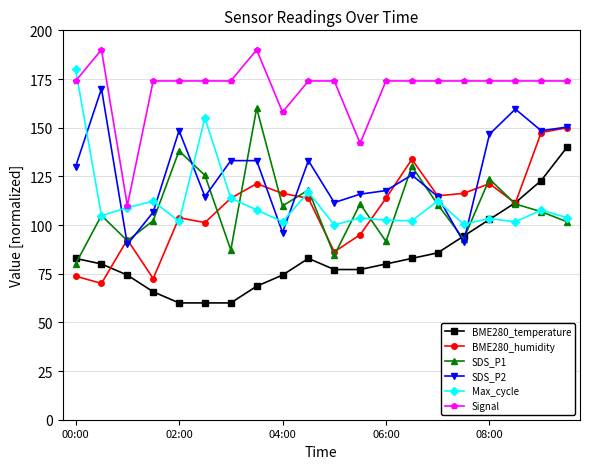

True or false: BME280_temperature and Signal cross at least once.

False